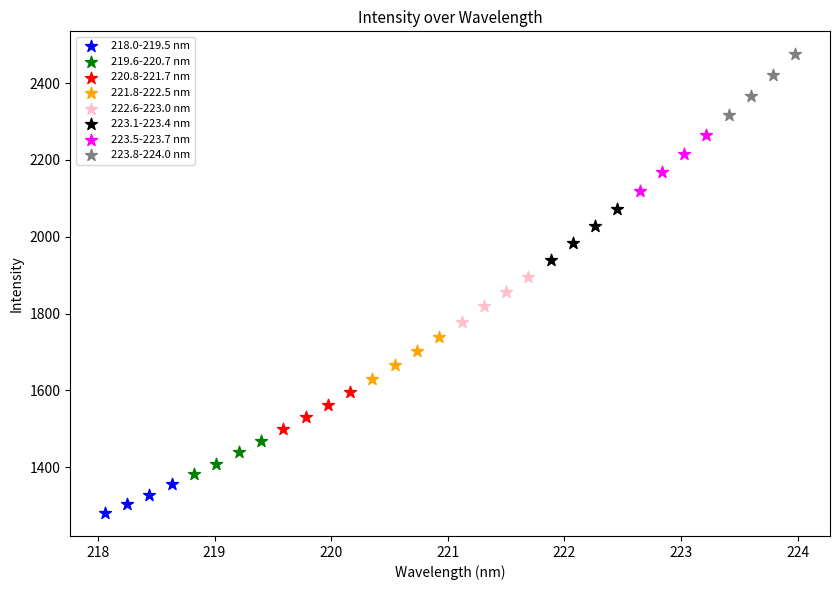

Which series has the widest spread of Y values?

223.8-224.0 nm